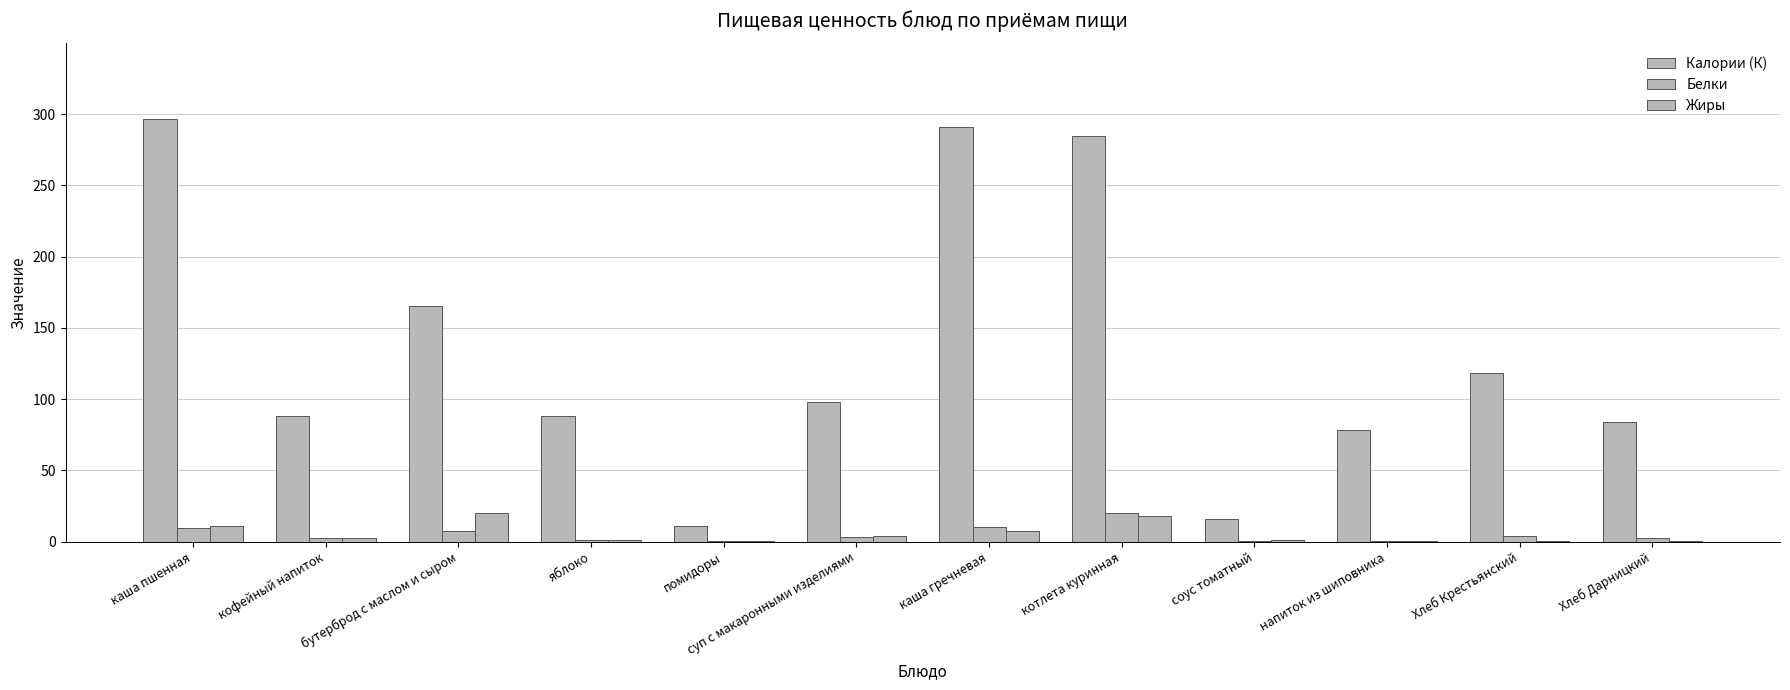

Count the number of data series in this chart.

3